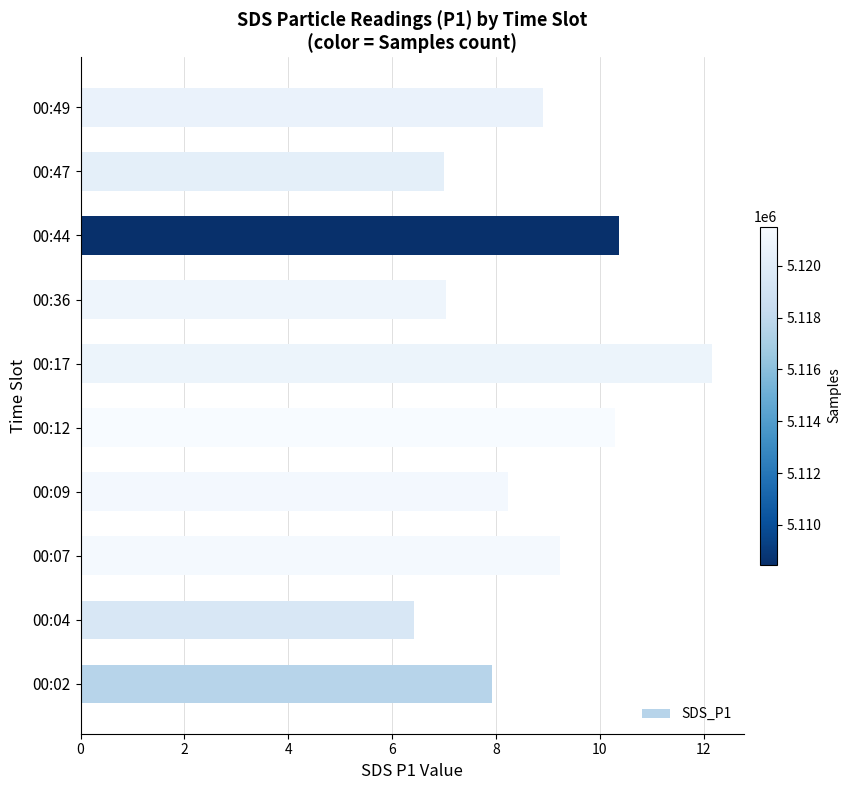

What is the sum of the values at 00:49 and 00:09?

17.1